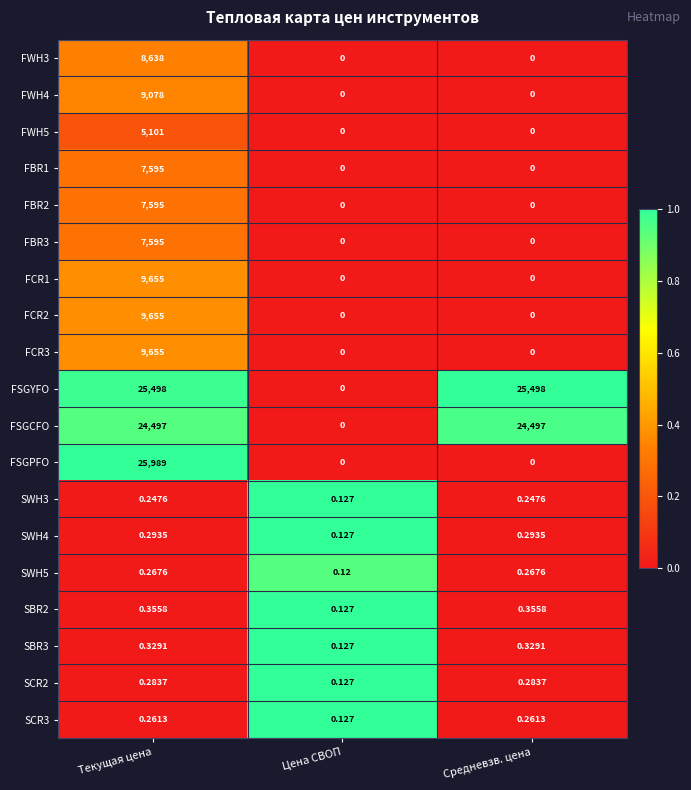

What is the total value across all series at Цена СВОП?

0.9